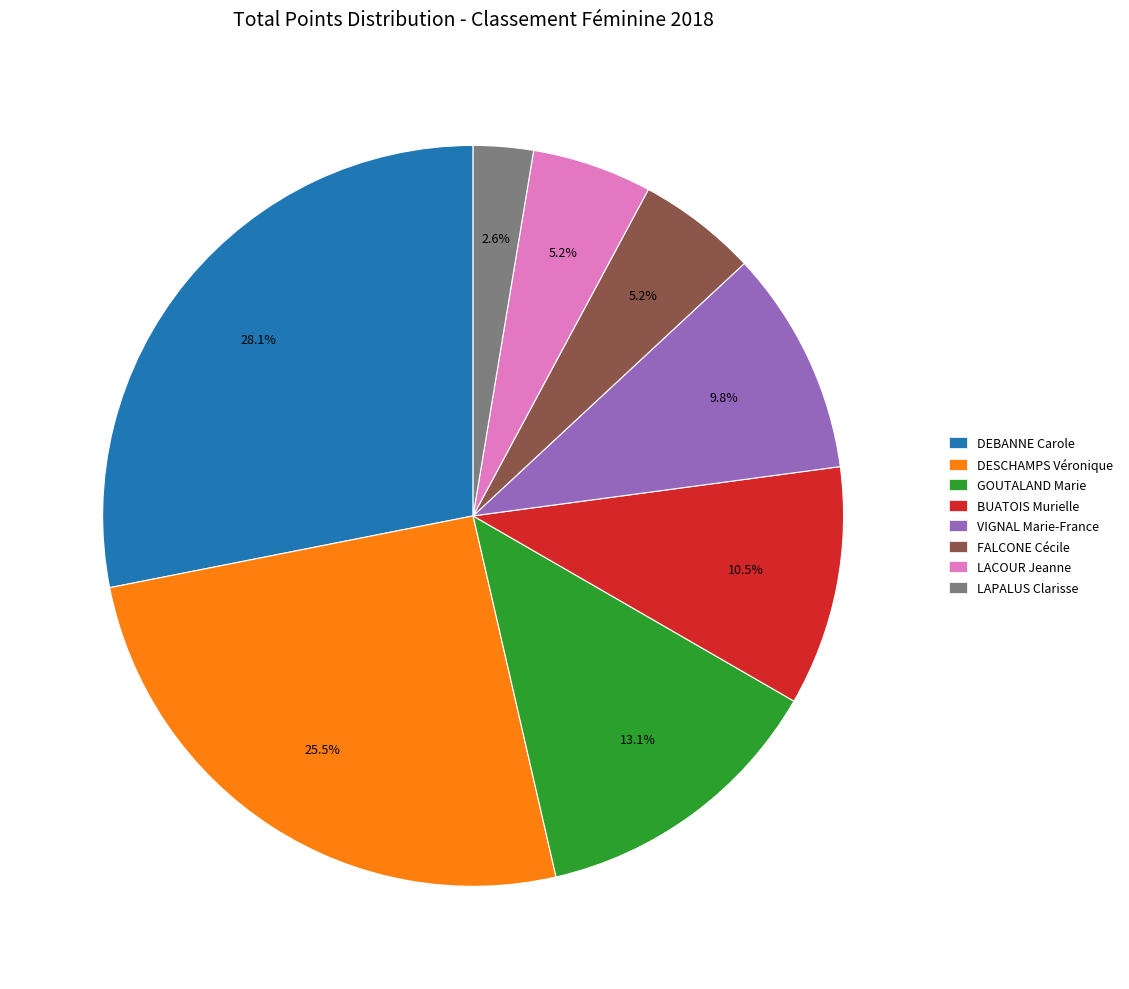

To the nearest percent, what percentage of the pie is DEBANNE Carole?

28%